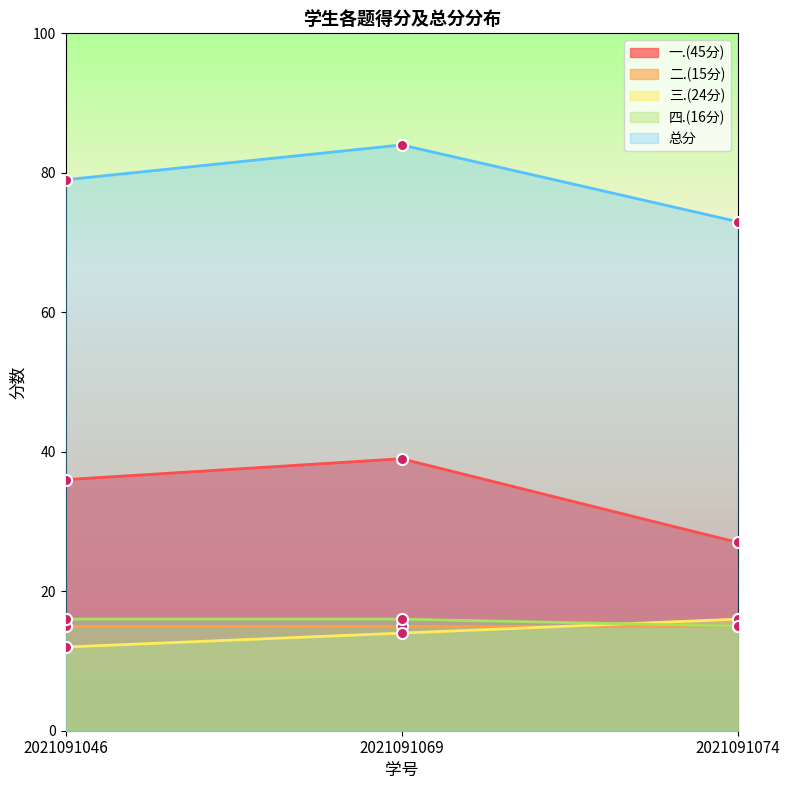

What is the value of the 一.(45分) point at the 1st from the left?

36